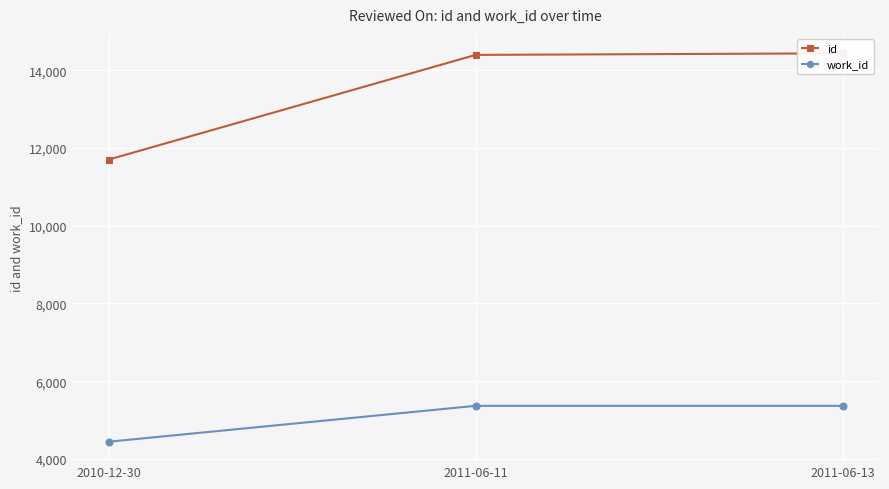

What is the difference between the maximum and minimum values in the work_id series?

923